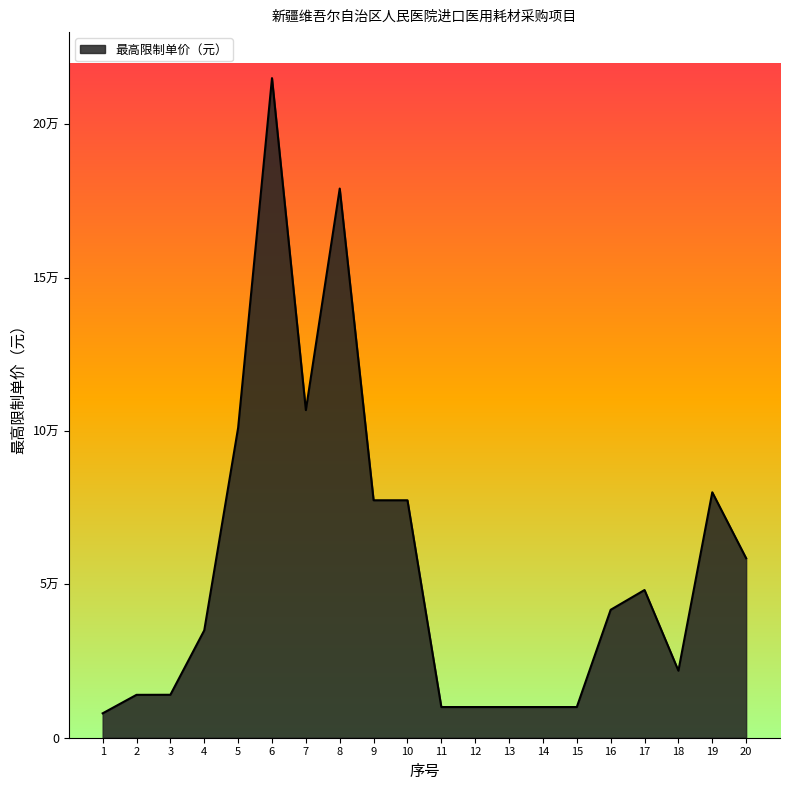

What is the approximate value at 16, to the nearest 50?

41700